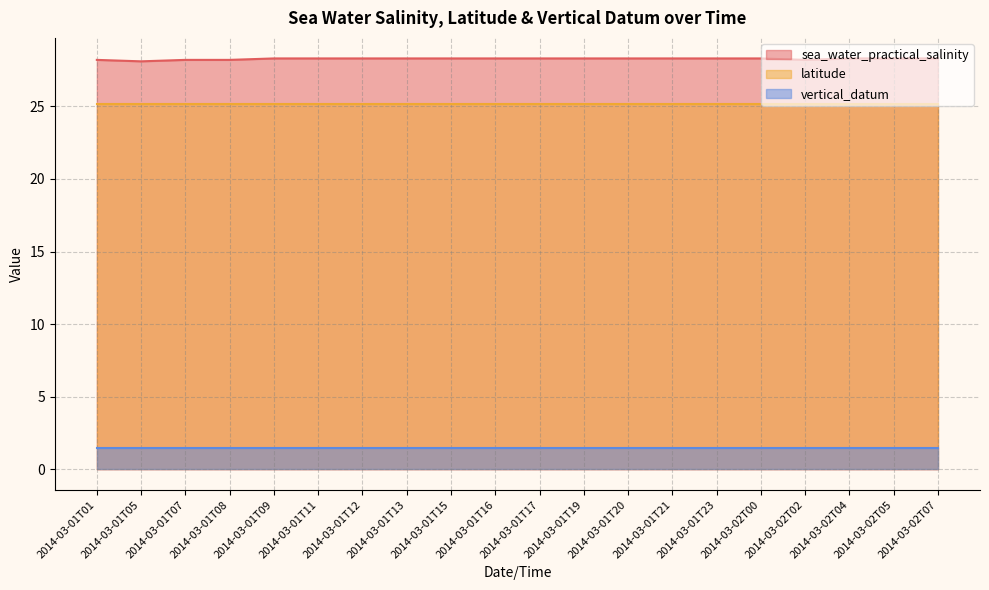

Is the value of sea_water_practical_salinity at 2014-03-01T13 greater than the value of latitude at 2014-03-01T23?

Yes